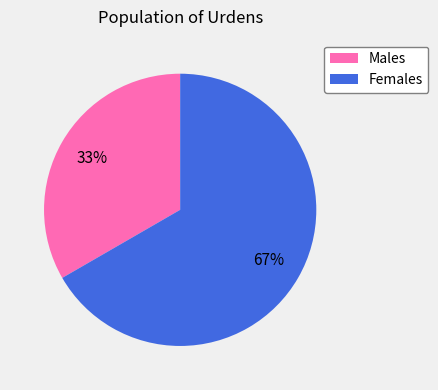

Which slice represents more than half of the pie?

Females